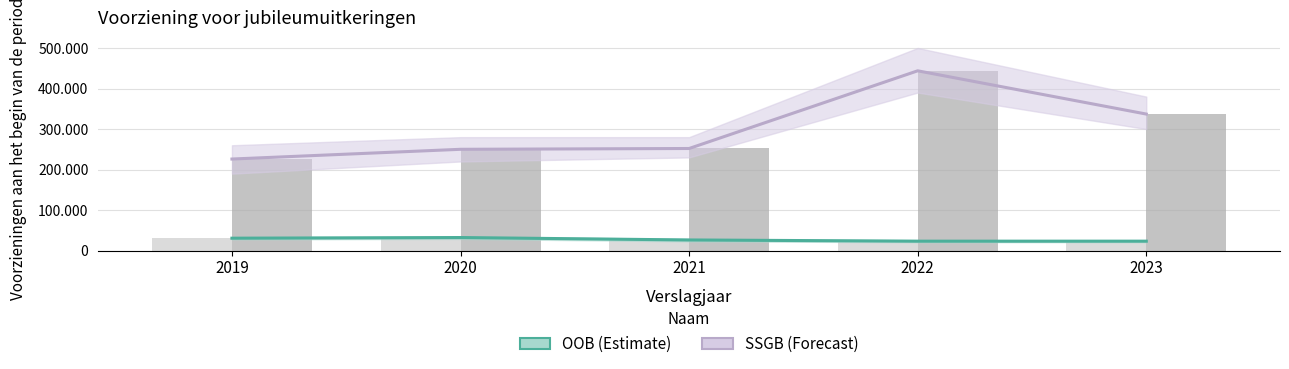

What is the value of the OOB bar at the 5th from the left?

23425